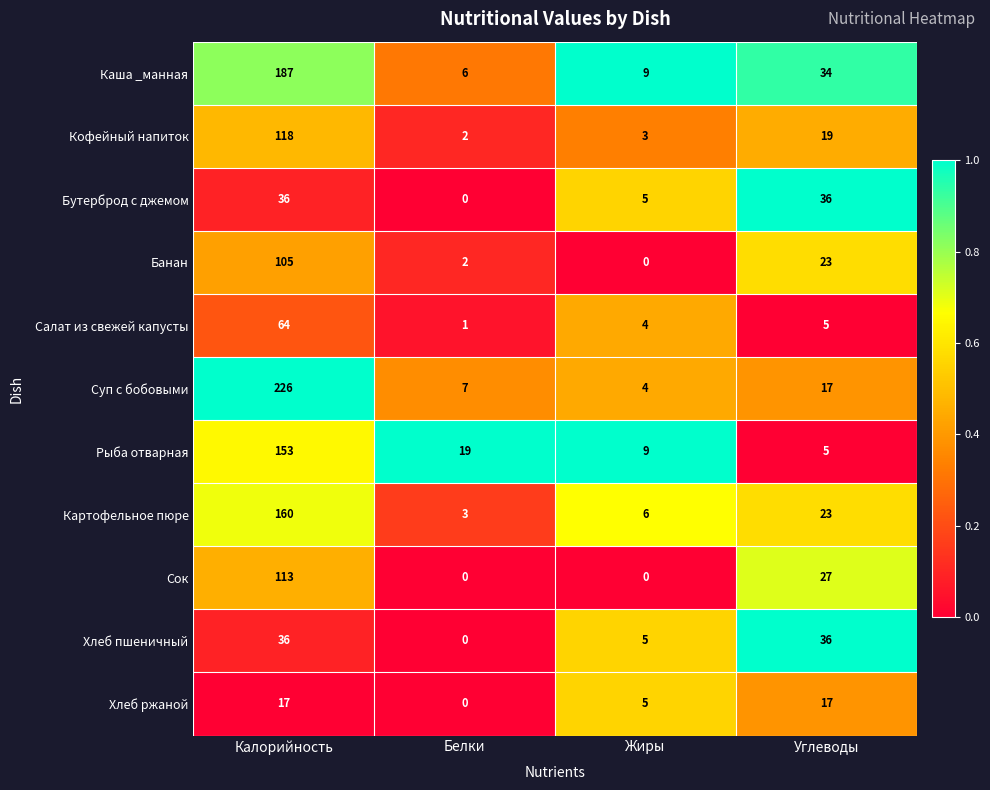

True or false: Рыба отварная has a value of 5 at Углеводы.

True